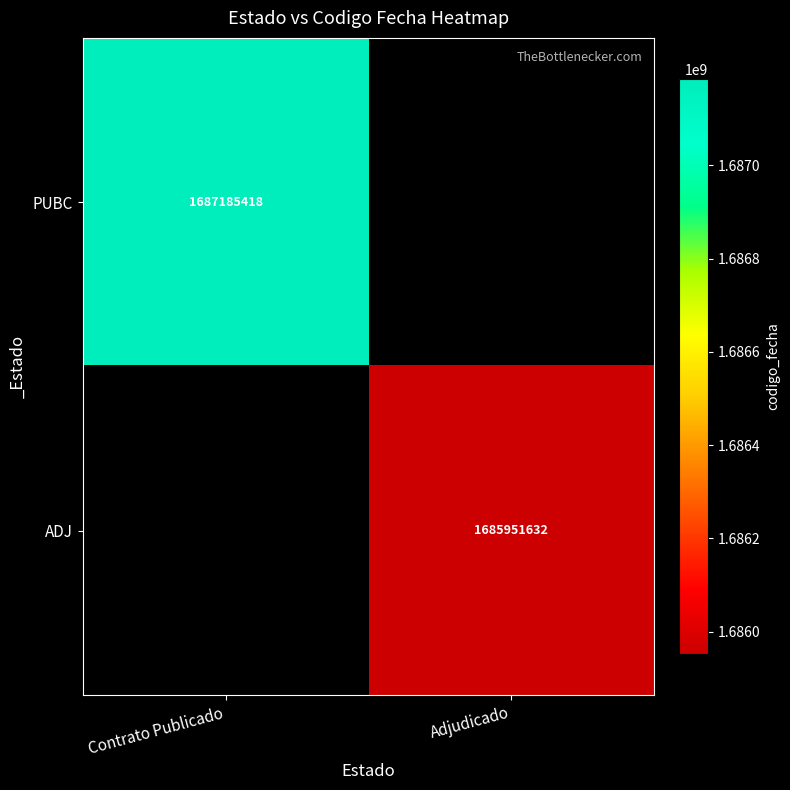

The ADJ series shows 1685951632 at Adjudicado. True or false?

True